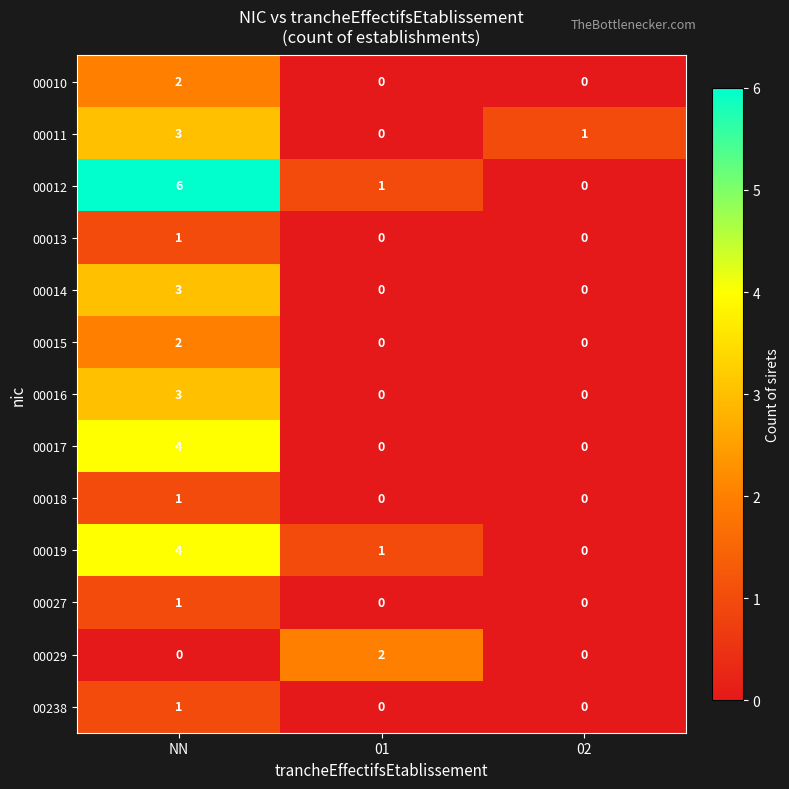

Which series has the widest spread of values?

00012